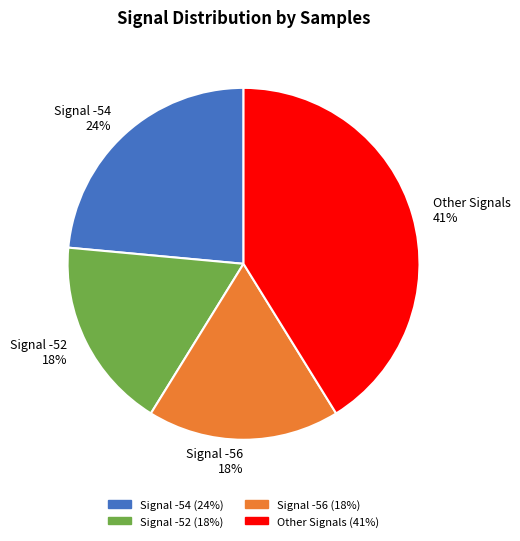

What is the largest slice in the pie chart?

Other Signals 41%